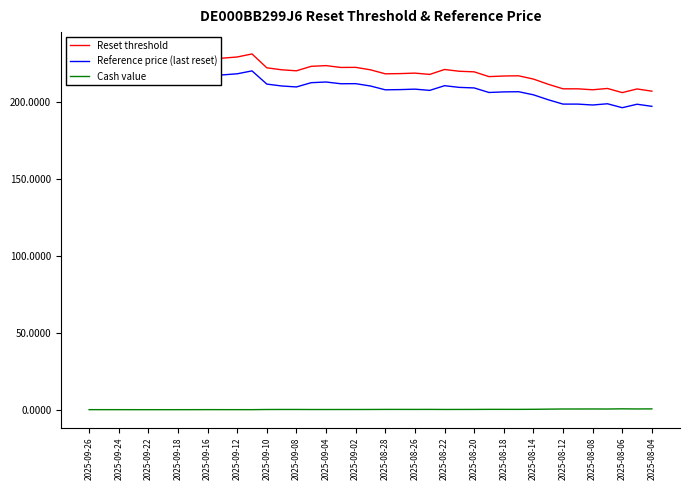

How many lines are shown in the chart?

3